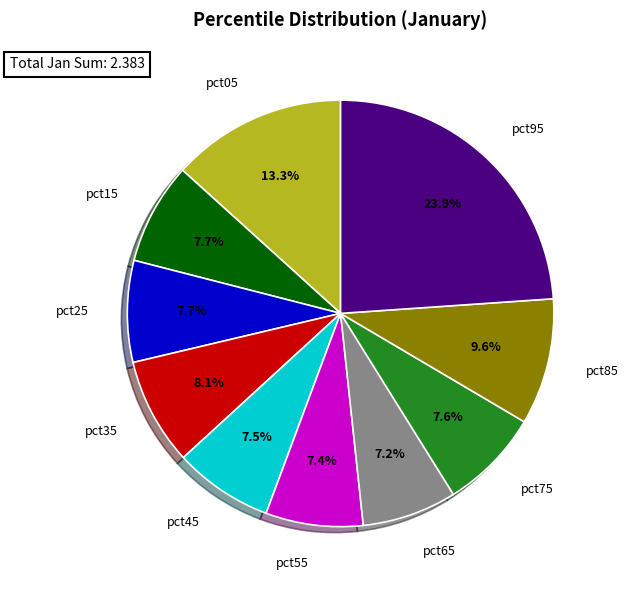

Does pct85 represent more than half of the total?

No